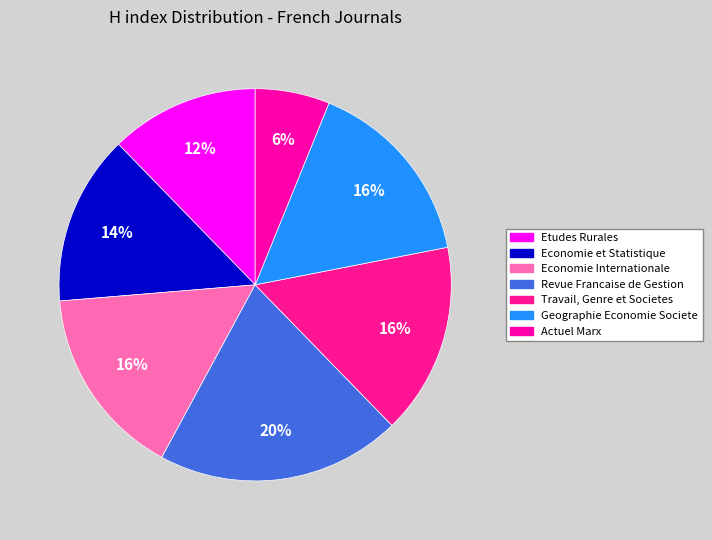

Does Revue Francaise de Gestion account for over 50% of the chart?

No